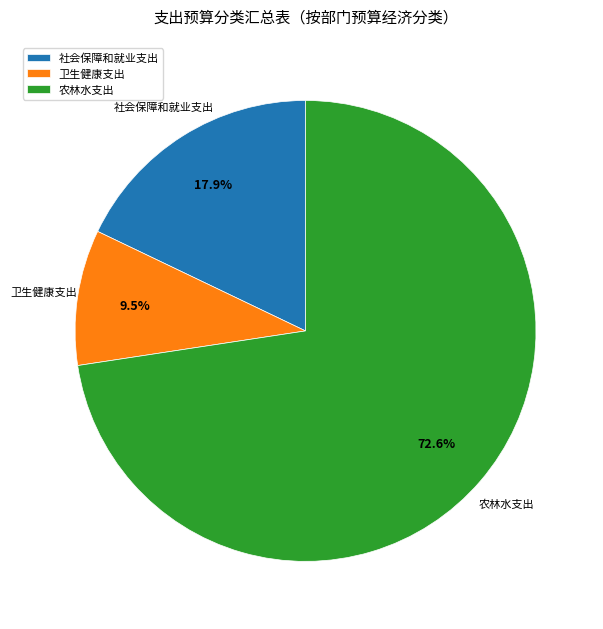

Combined, do 农林水支出 and 卫生健康支出 account for over 50%?

Yes